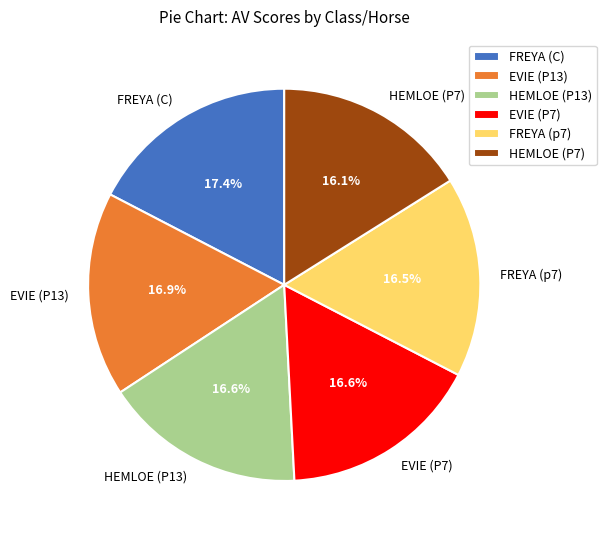

Approximately how many times larger is the value at FREYA (C) compared to HEMLOE (P13)?

1.0